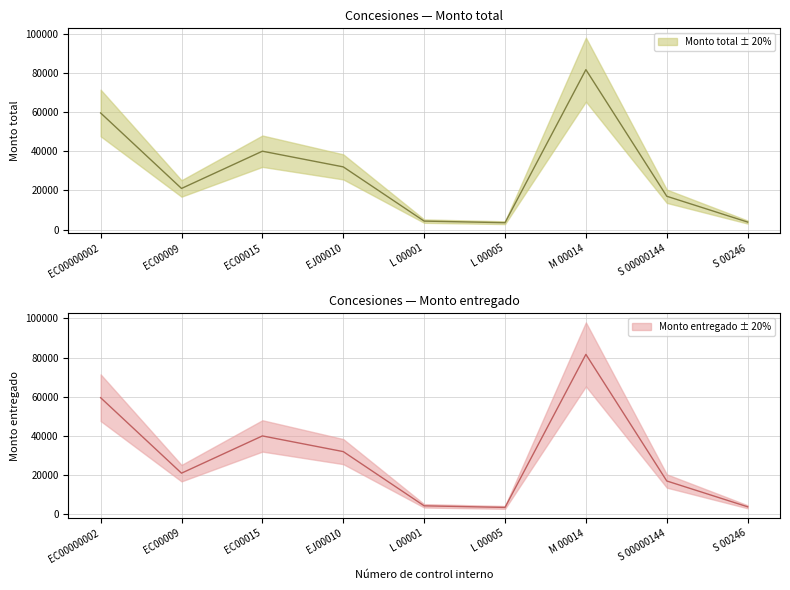

At which label does Monto total reach its peak?

M 00014